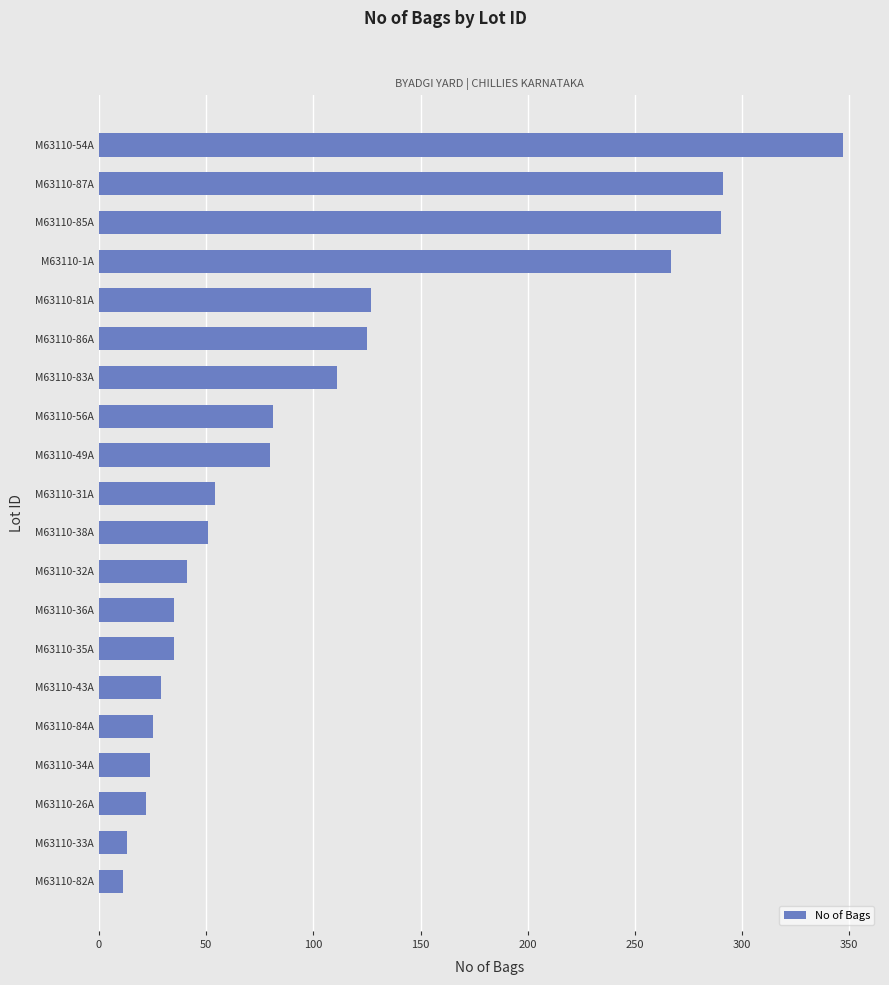

What is the difference between the second highest and minimum values?

280